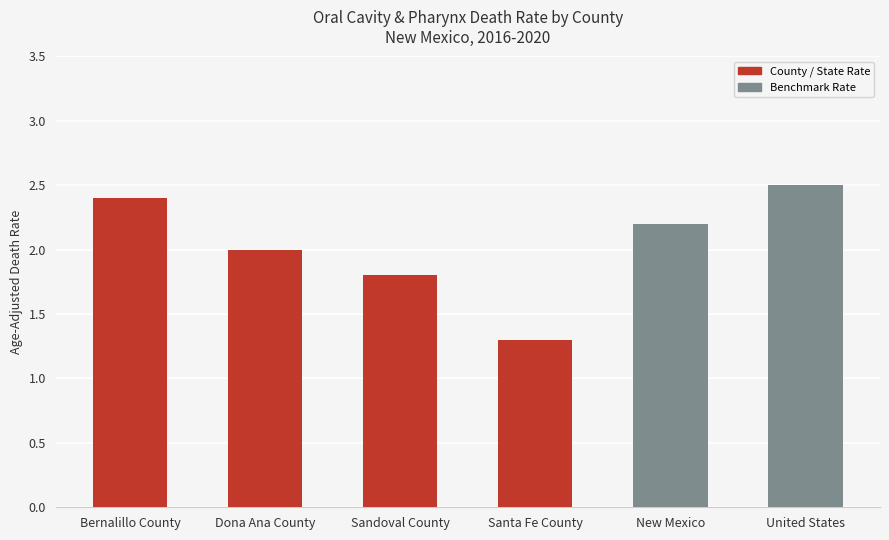

What is the average value?

2.0